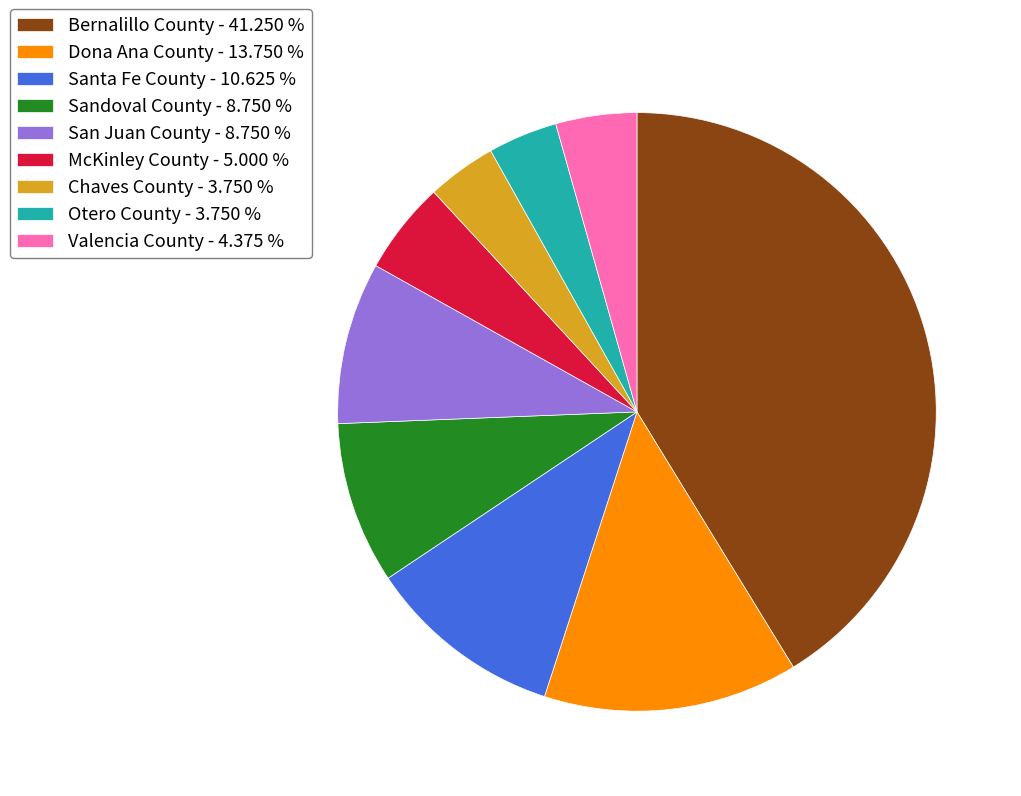

Combined, do Bernalillo County - 41.250 % and Valencia County - 4.375 % account for over 50%?

No